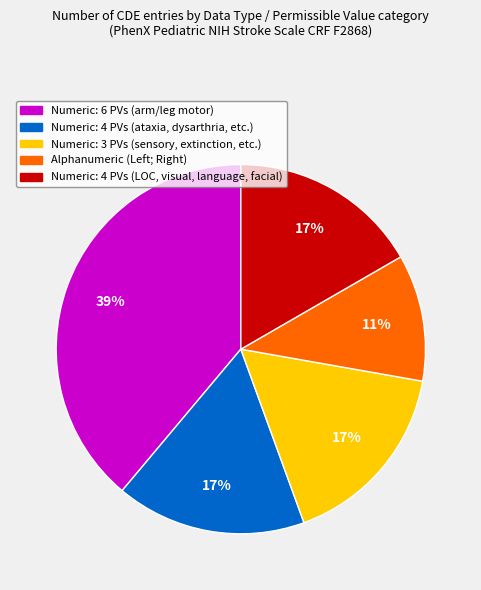

Is there any slice that represents more than half of the pie?

No